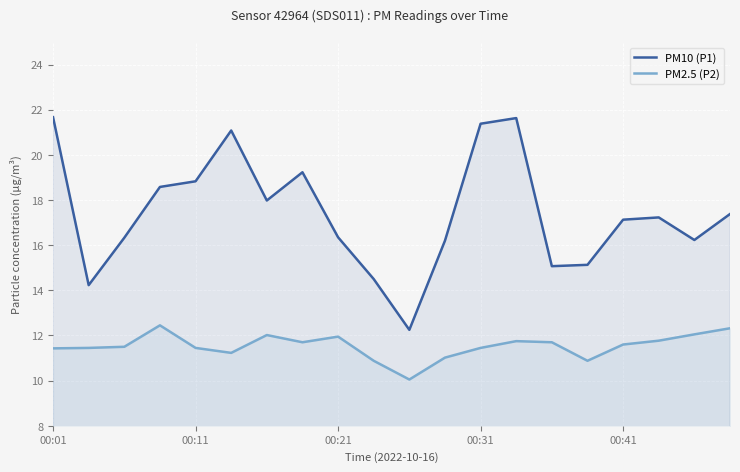

The PM10 (P1) series shows 21.7 at 00:01. True or false?

True